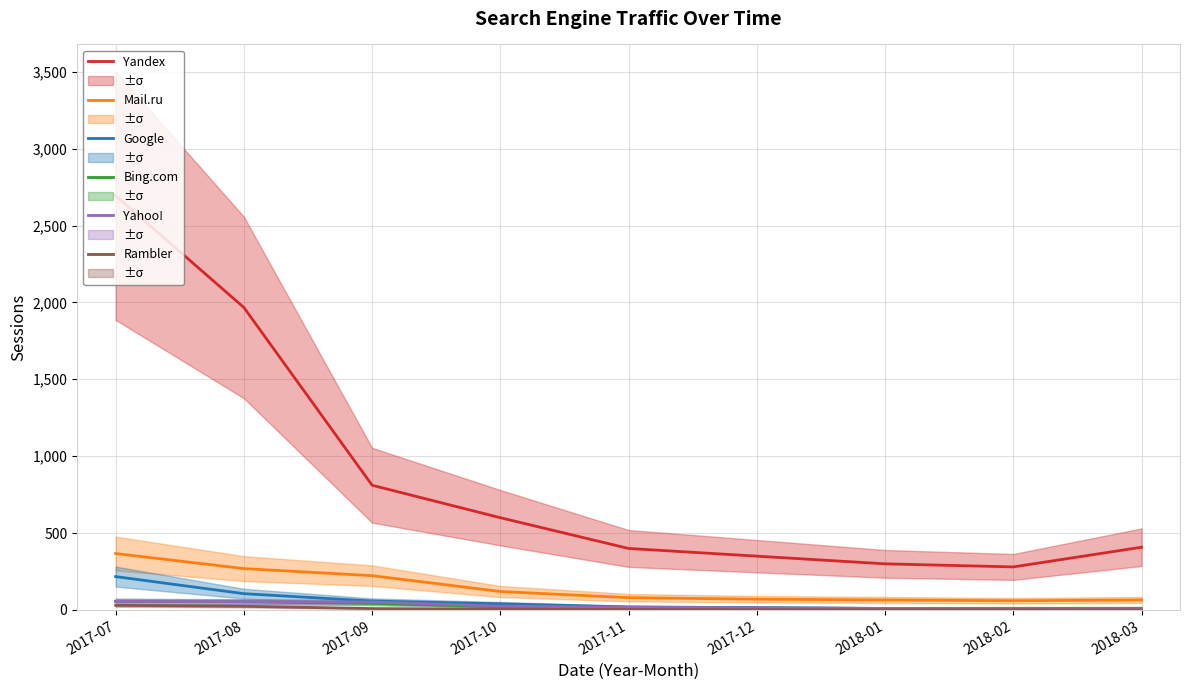

Rank the series at 2017-10 from lowest to highest value.

Rambler, Bing.com, Yahoo!, Google, Mail.ru, Yandex